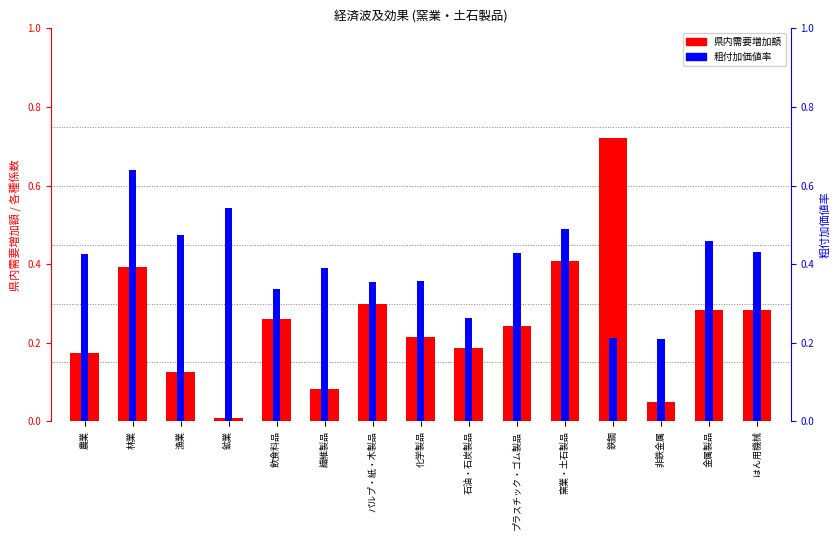

What is the sum of all 粗付加価値率 values?

6.0